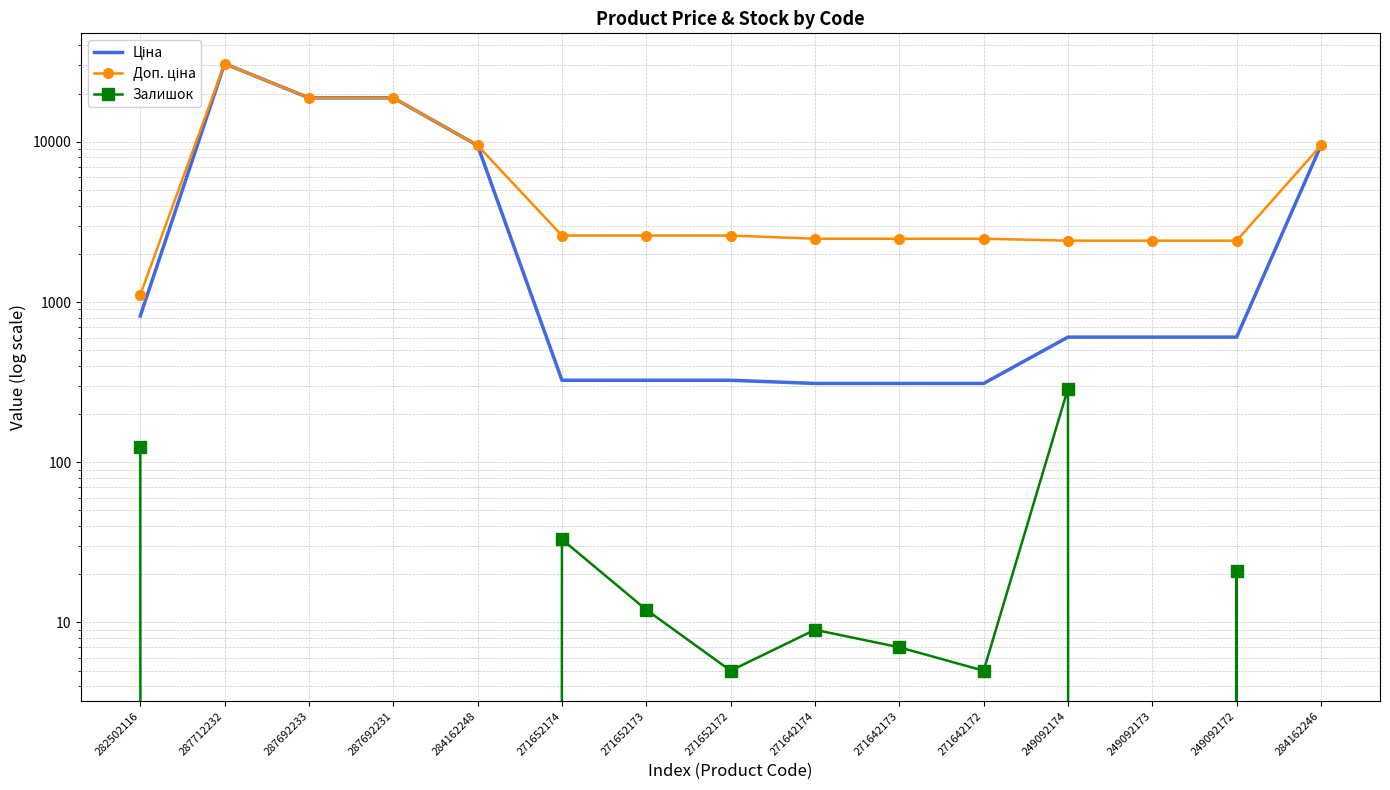

Which series has the largest total across all categories?

Доп. ціна